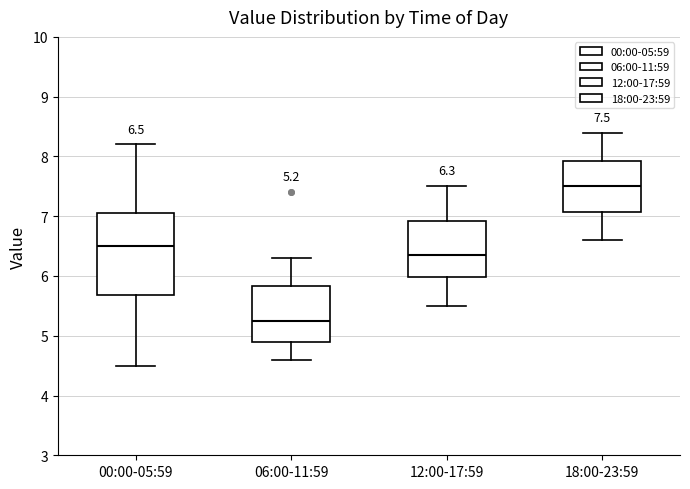

Comparing the boxes themselves (not the whiskers), which one is the tallest?

00:00-05:59